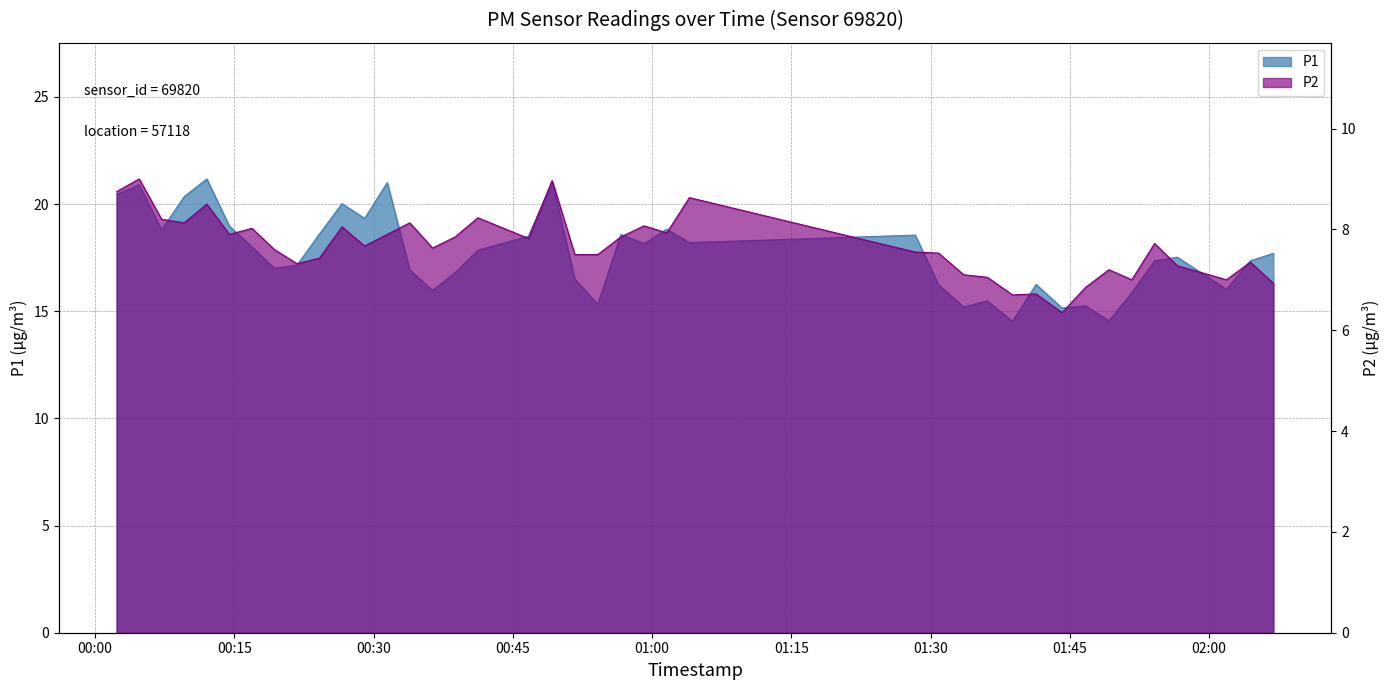

Reading left to right, transcribe all the data shown in this chart.

P1: 20.4	20.9	18.8	20.4	21.2	19.0	18.0	17.0	17.1	18.6	20.0	19.3	21.0	16.9	16.0	16.8	17.9	18.5	21.0	16.5	15.3	18.6	18.1	18.8	18.2	18.6	16.2	15.2	15.5	14.5	16.2	15.2	15.2	14.6	15.9	17.4	17.5	16.0	17.4	17.7
P2: 8.8	9.0	8.2	8.1	8.5	7.9	8.0	7.6	7.3	7.4	8.1	7.7	7.9	8.1	7.6	7.8	8.2	7.8	9.0	7.5	7.5	7.8	8.1	7.9	8.6	7.5	7.5	7.1	7.0	6.7	6.7	6.3	6.8	7.2	7.0	7.7	7.3	7.0	7.3	6.9